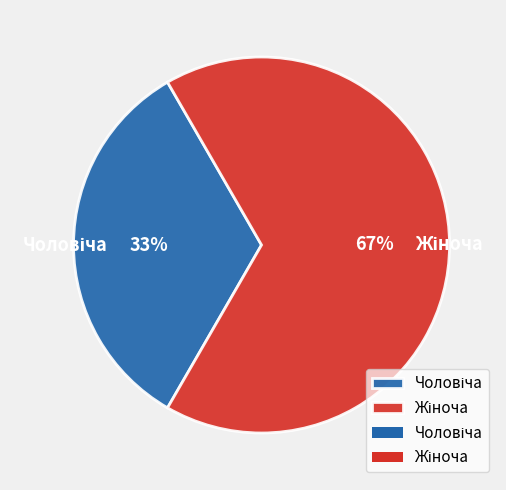

Does any single category account for the majority?

Yes